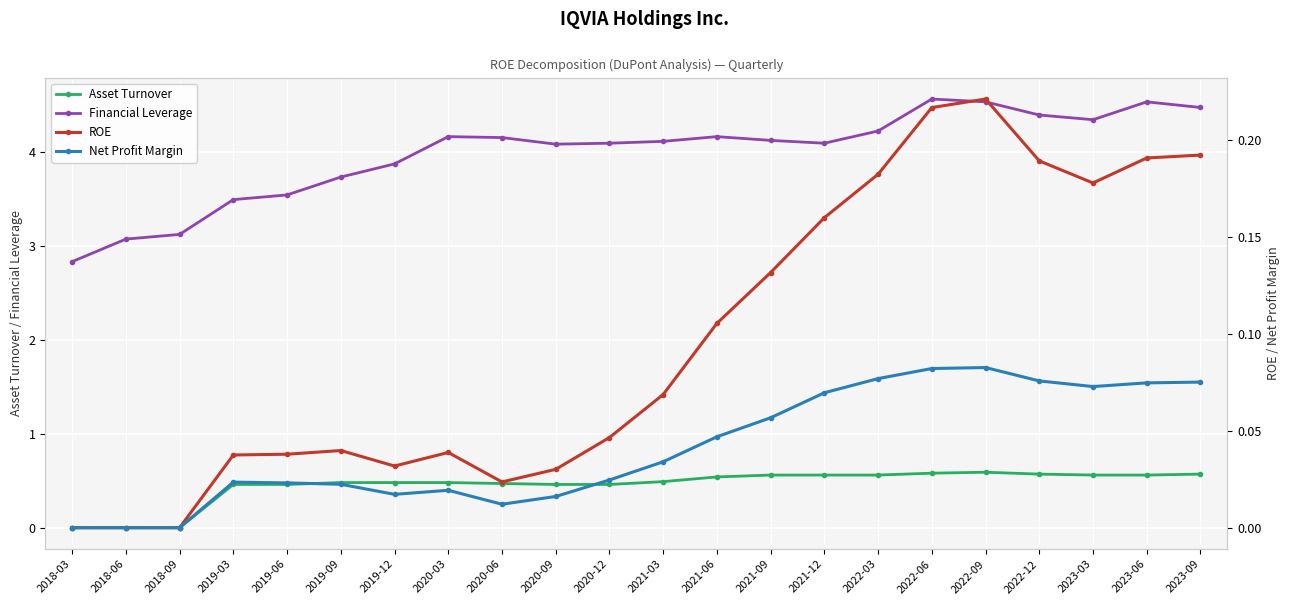

Where is Net Profit Margin nearest to the value 0?

2018-03